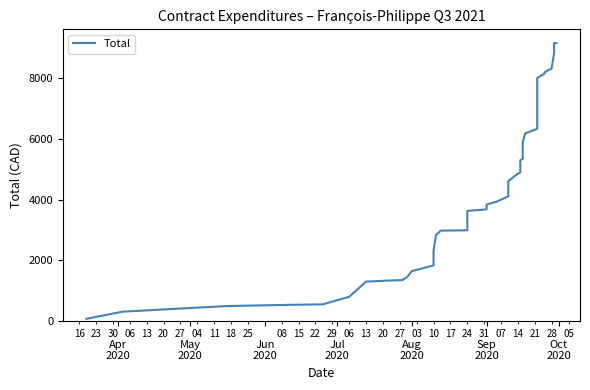

What is the sum of all values?

160880.1